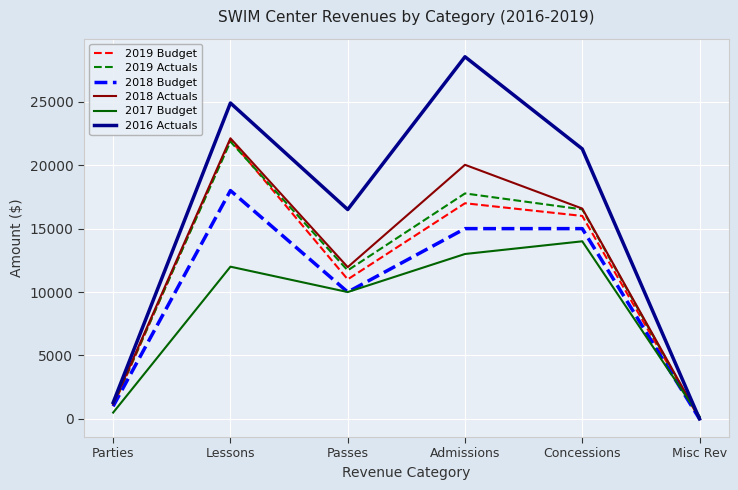

Which series changed the most between Lessons and Misc Rev?

2016 Actuals